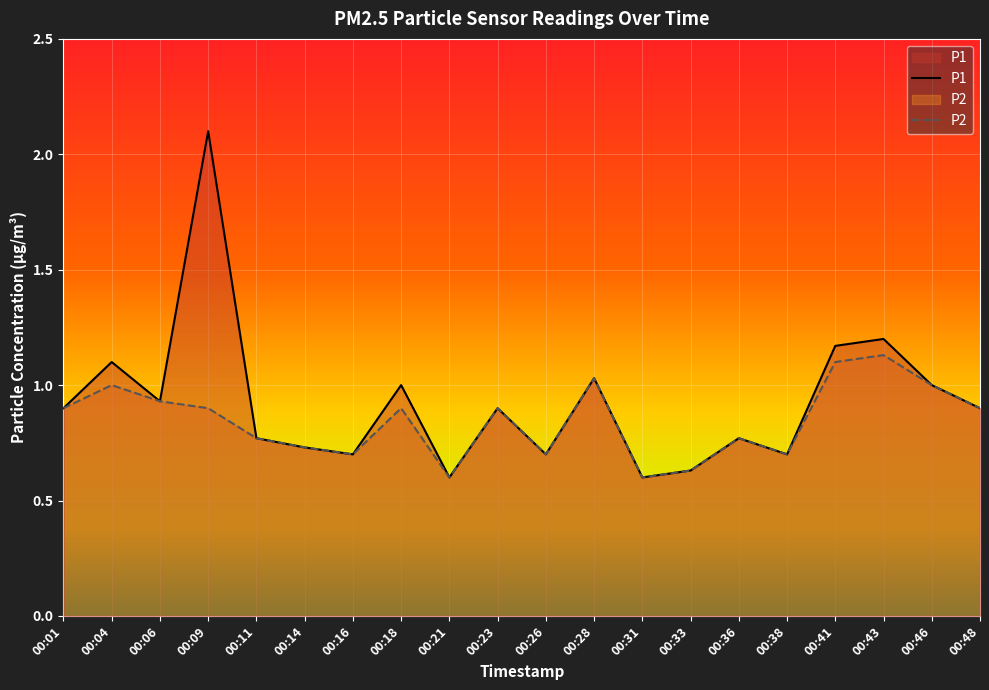

True or false: P2 and P1 cross at least once.

False